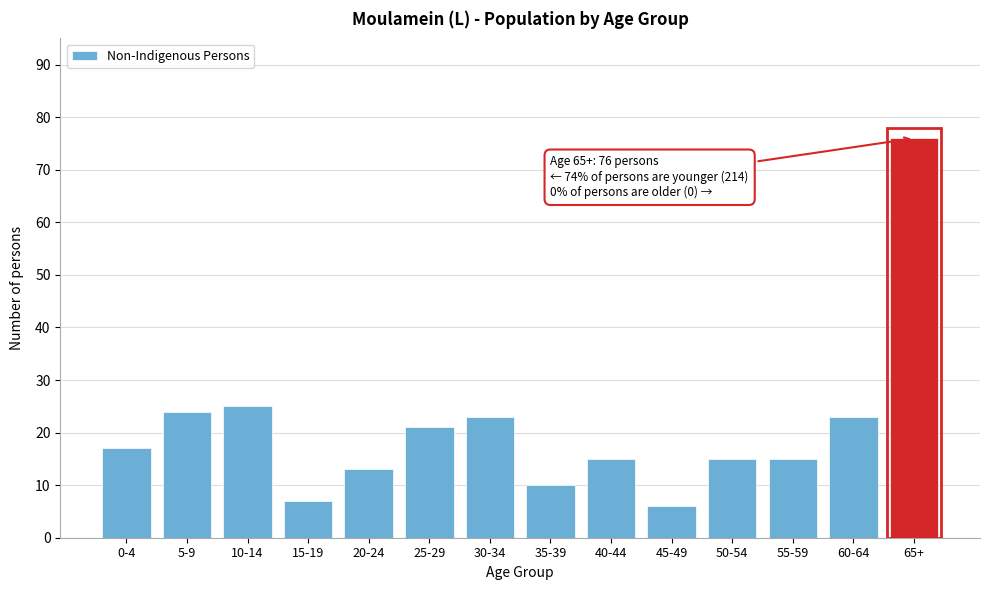

Reading left to right, list all the values displayed in this chart.

0-4=17	5-9=24	10-14=25	15-19=7	20-24=13	25-29=21	30-34=23	35-39=10	40-44=15	45-49=6	50-54=15	55-59=15	60-64=23	65+=76